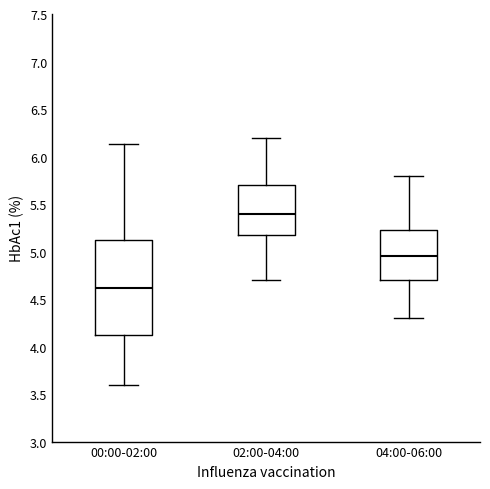

Which box has the highest median line?

02:00-04:00